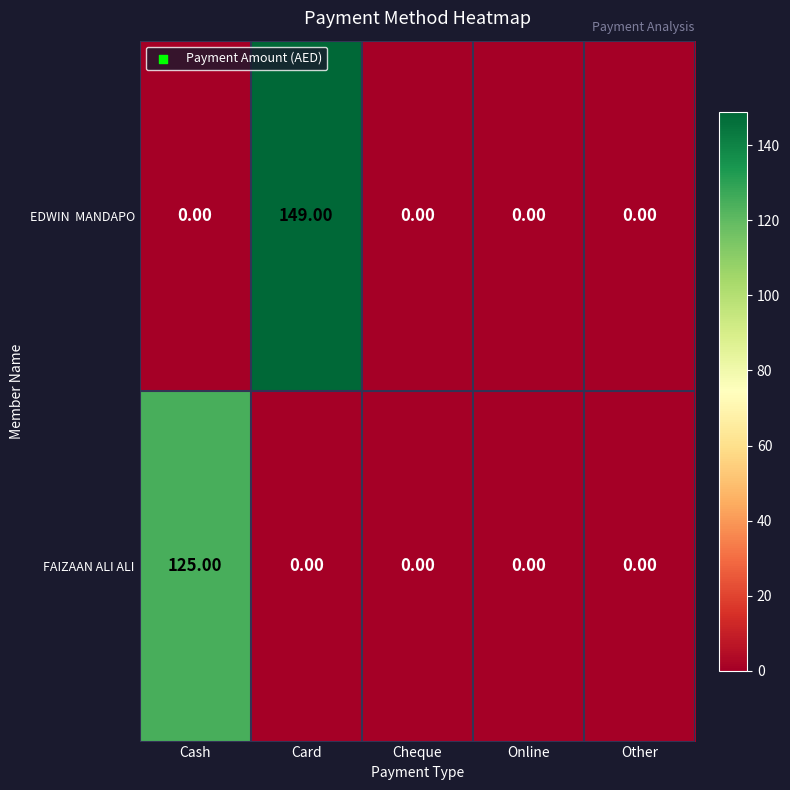

Which label corresponds to the largest value in the chart?

Card